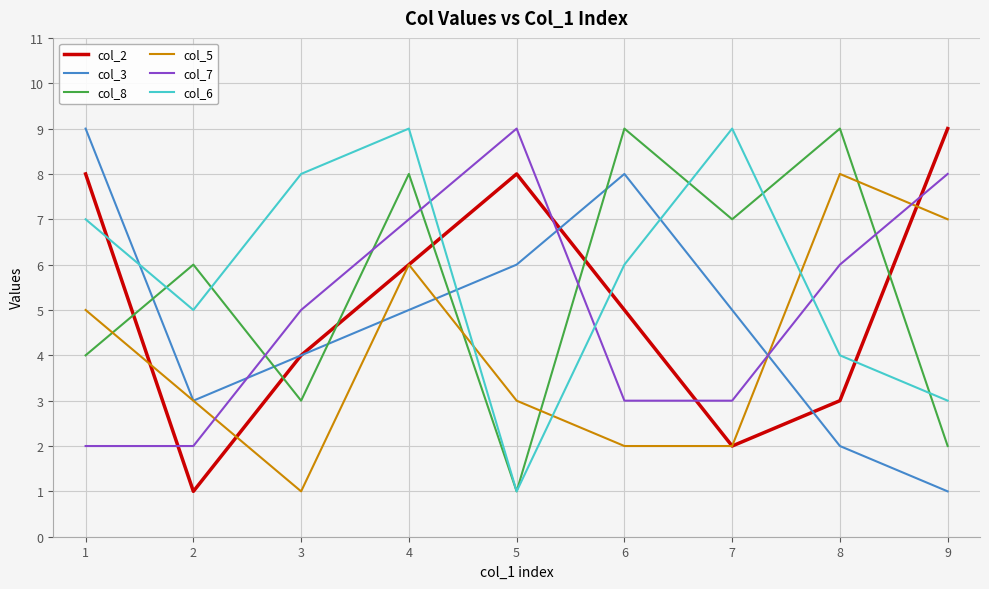

At 8, list the series in order from largest to smallest.

col_8, col_5, col_7, col_6, col_2, col_3